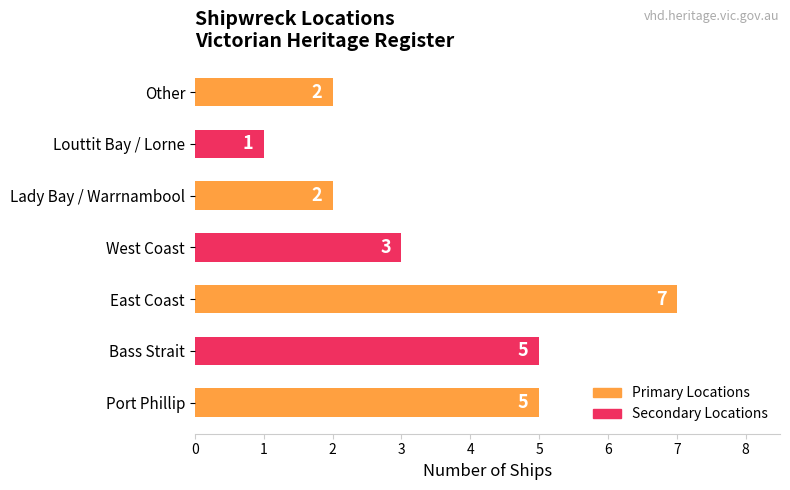

Count the values in the range 2 to 5.

5